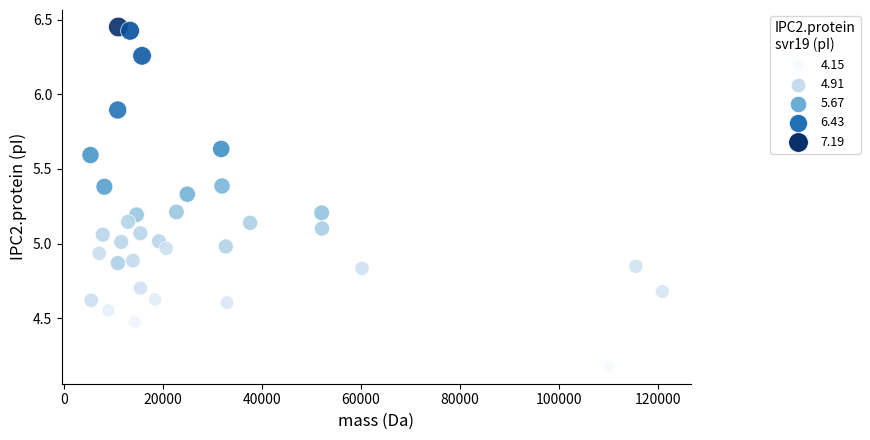

What is the range of Y values (max minus min)?

2.3